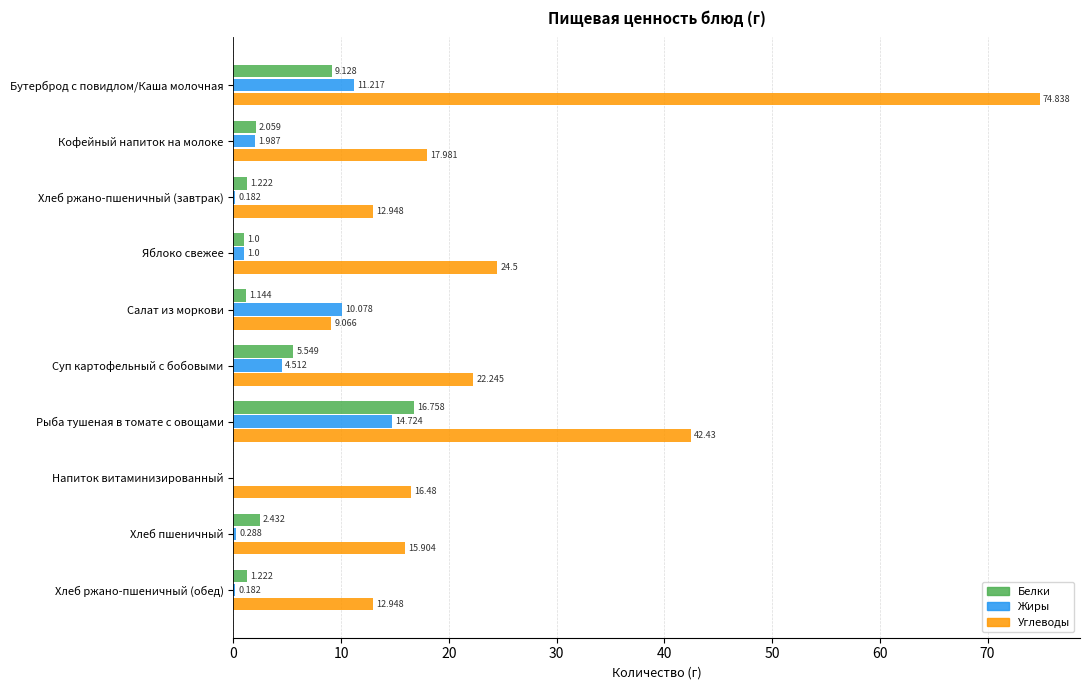

Which series has the largest total across all categories?

Углеводы